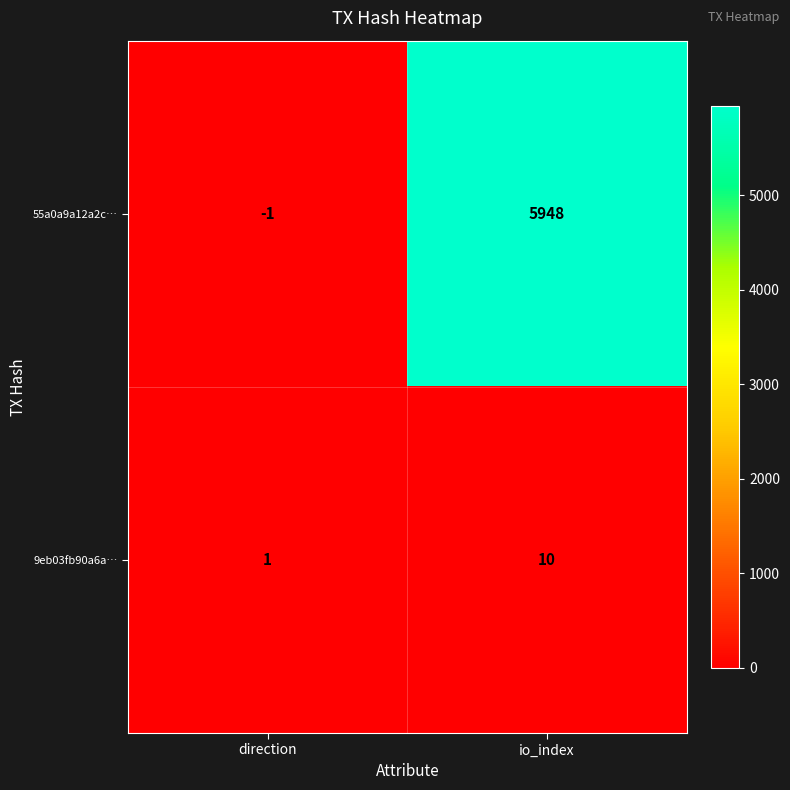

Is it true that 9eb03fb90a6a… equals 10 at io_index?

True